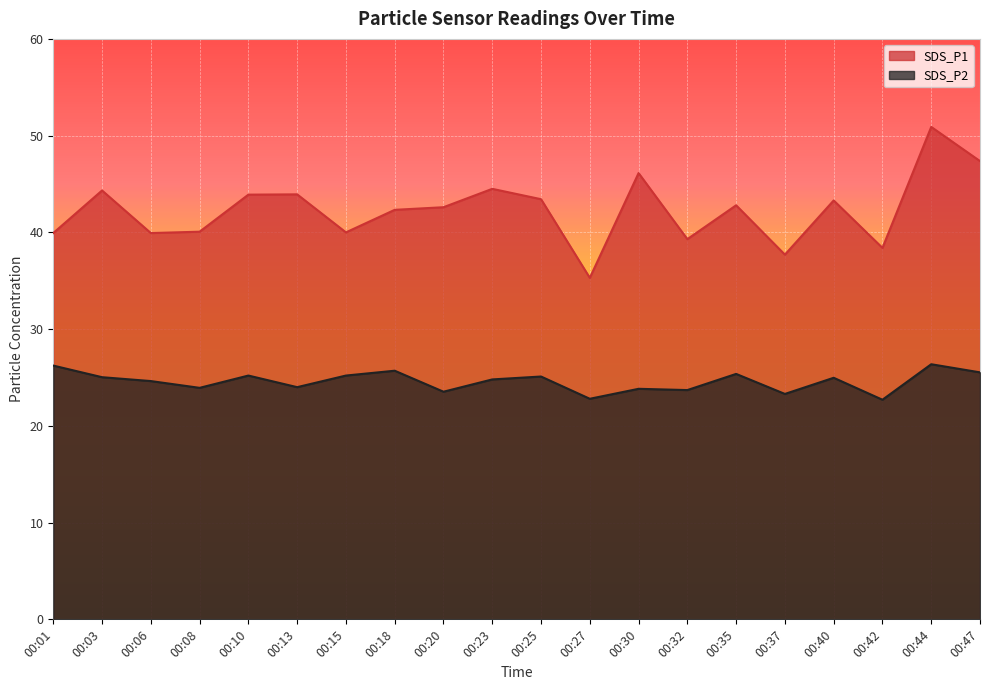

Where is SDS_P1 nearest to the value 43?

00:35